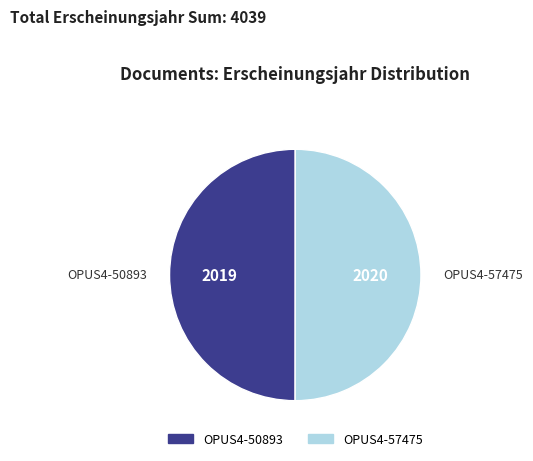

How many slices are in this pie chart?

2